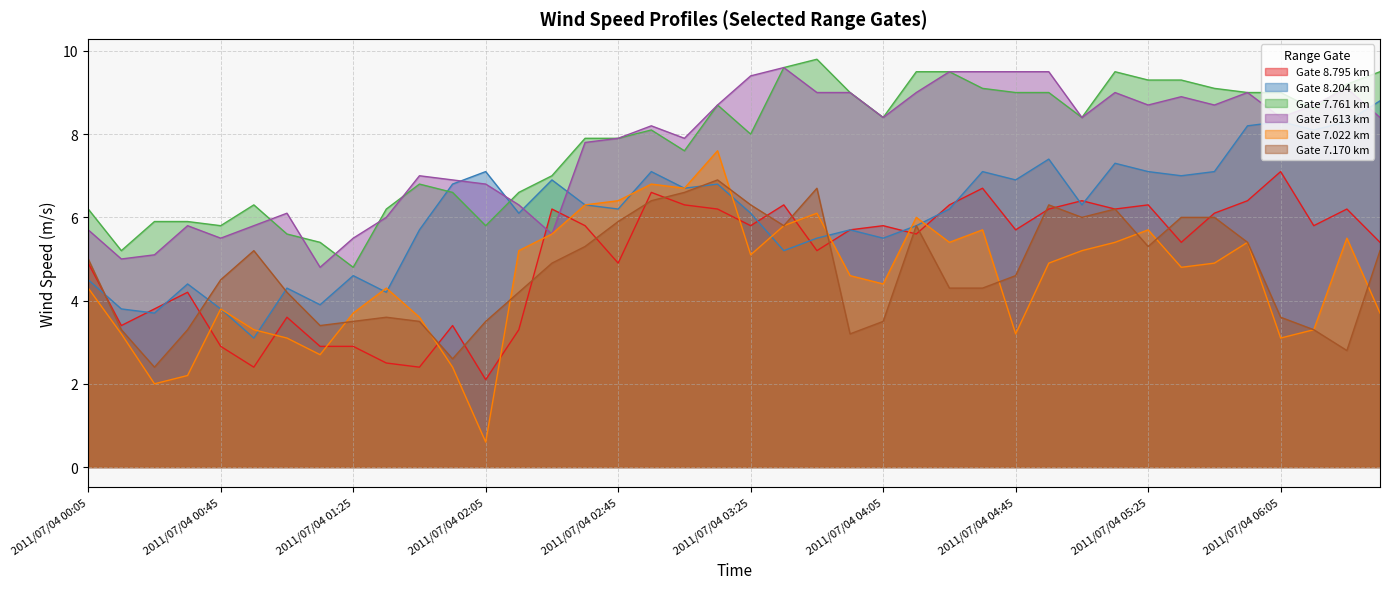

What is the difference between the maximum and minimum values in the 7.170 series?

4.5